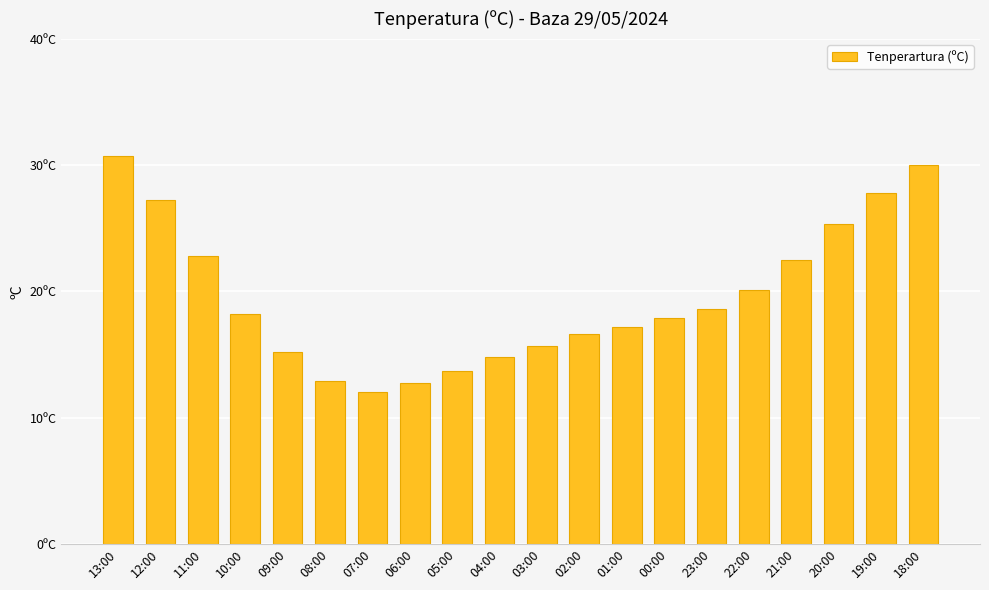

Which label corresponds to the largest value in the chart?

13:00